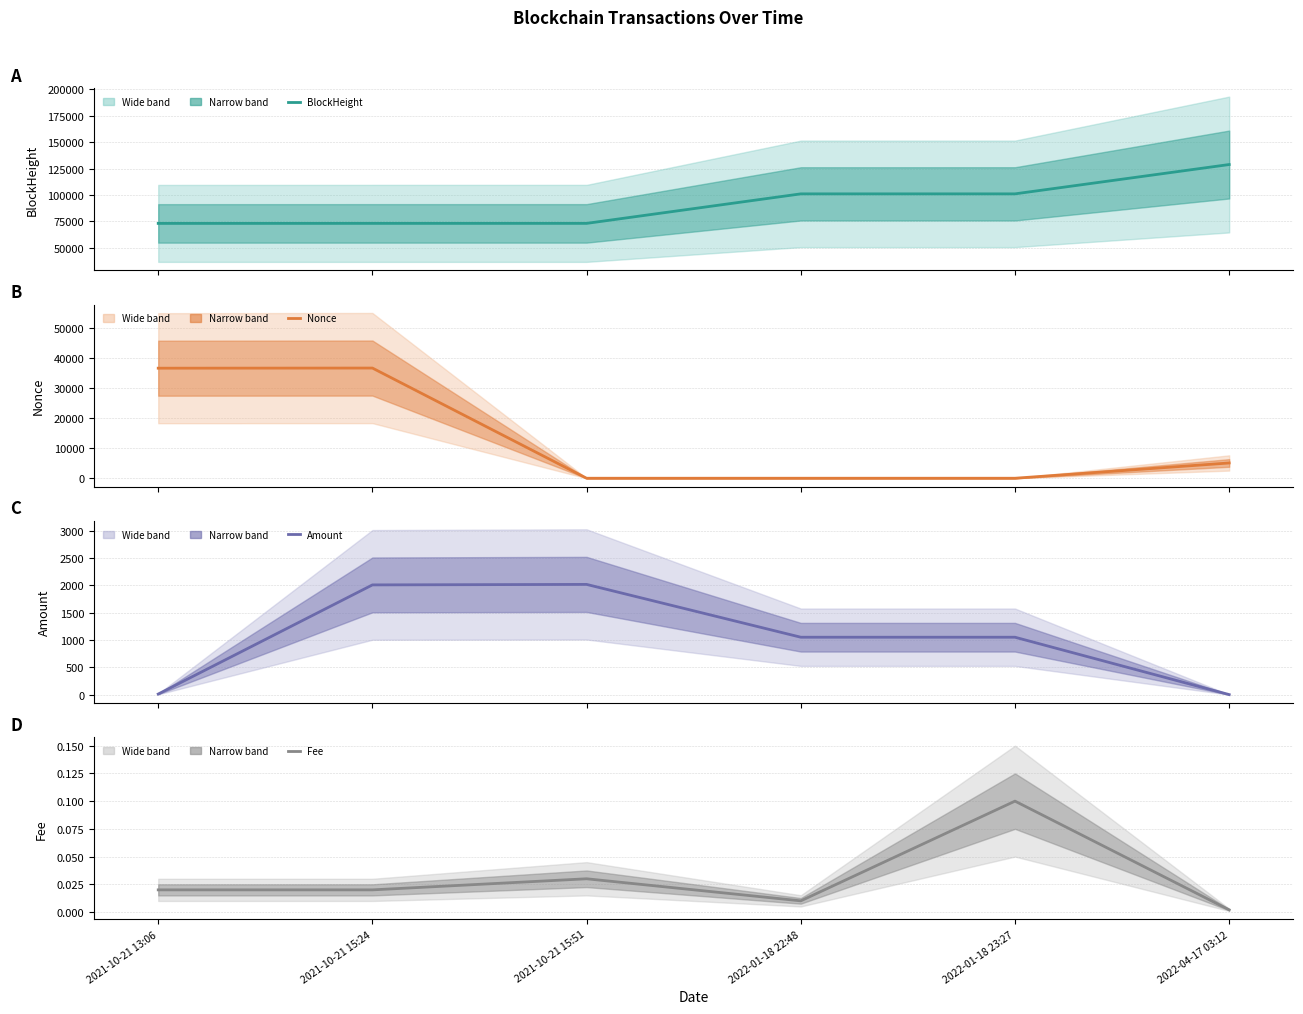

Count the number of categories in the chart.

6